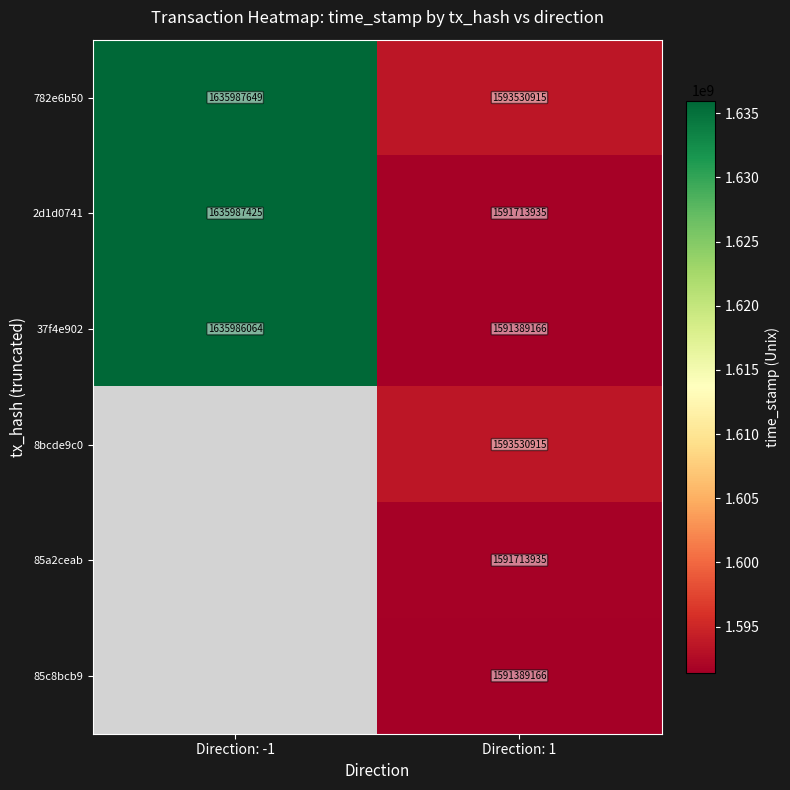

Count the number of categories in the chart.

2